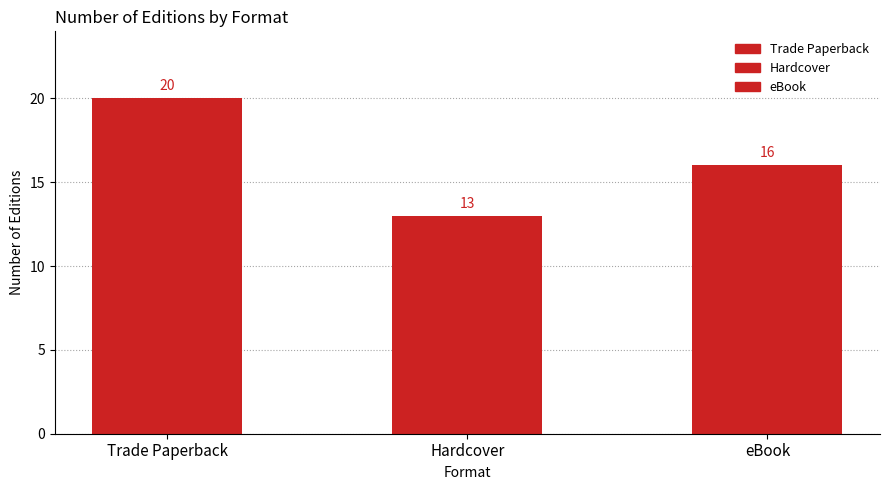

What is the difference between the maximum and minimum values?

7